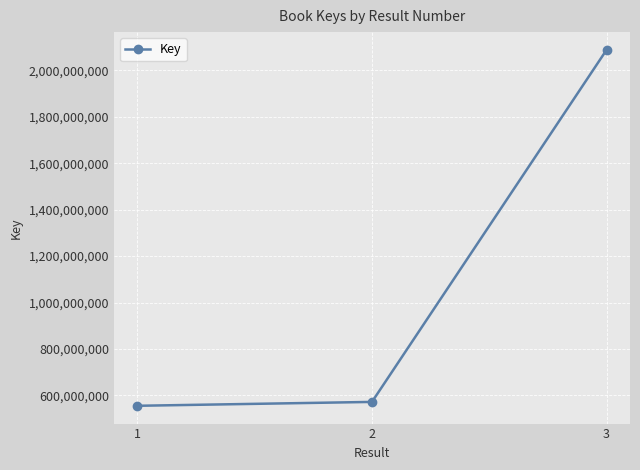

Which has a higher value, 1 or 2?

2